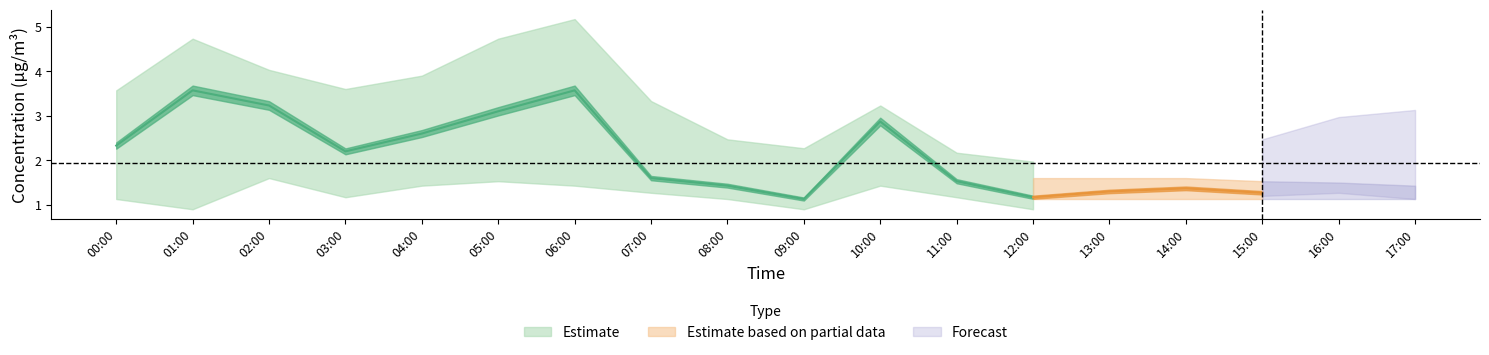

What is the smallest value displayed?

0.9